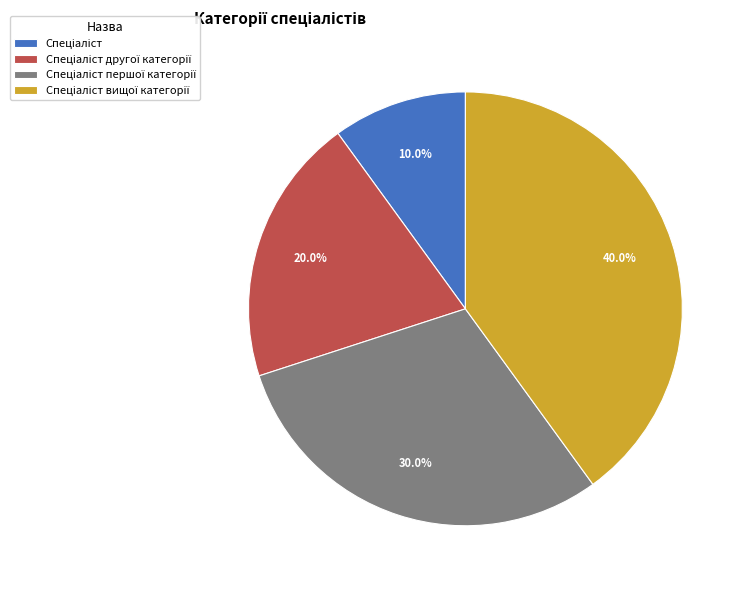

Is there any slice that represents more than half of the pie?

No